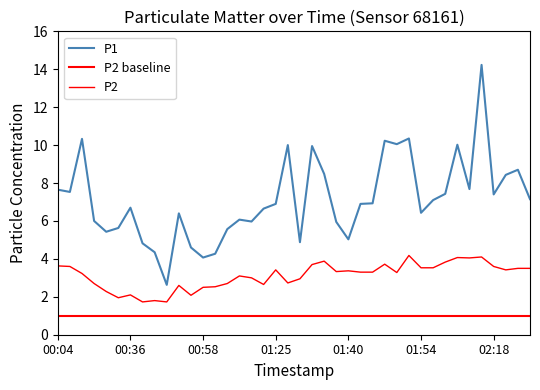

What is the label of the 33rd point from the right?

00:39